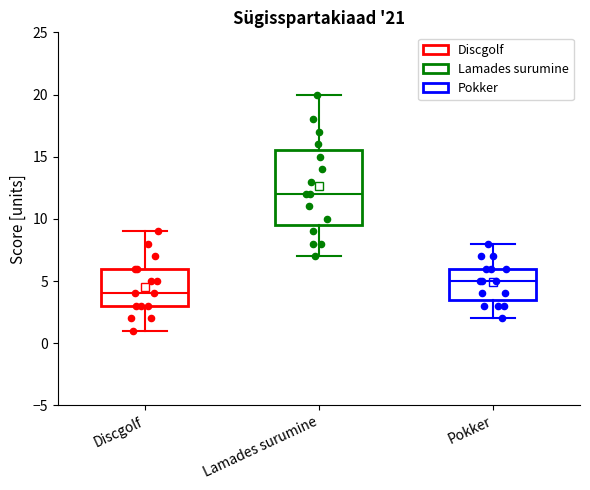

Comparing the boxes themselves (not the whiskers), which one is the tallest?

Lamades surumine